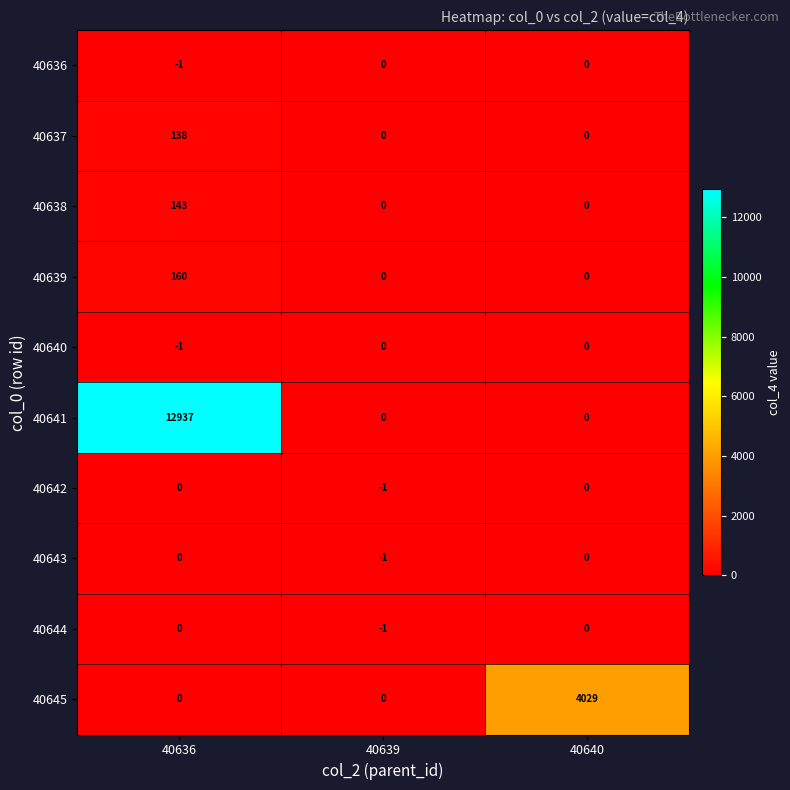

Count the 40637 values in the range 0 to 138.

3